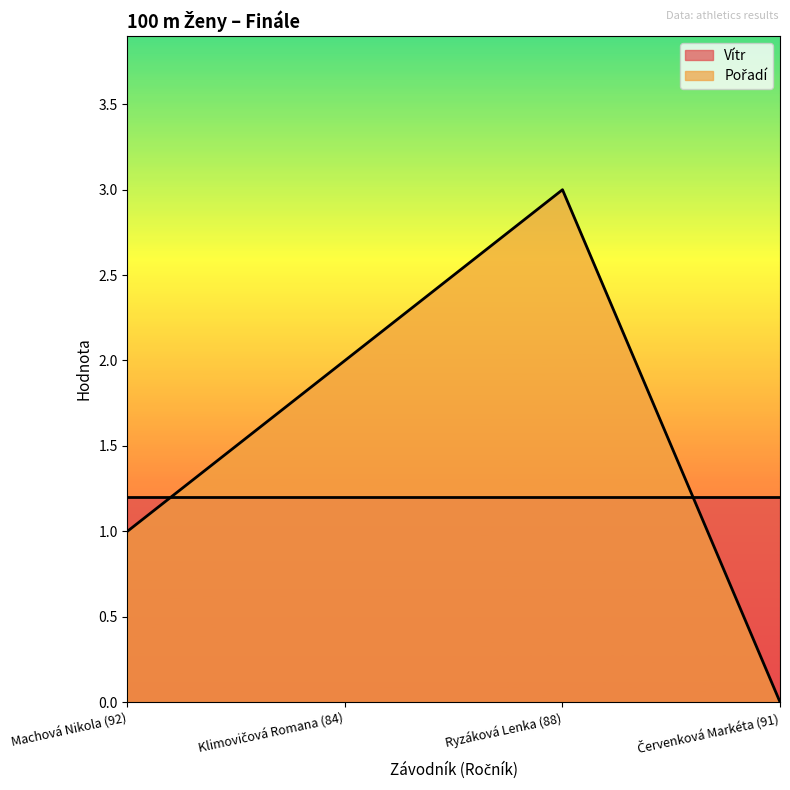

List the labels in order of value, smallest first.

Červenková Markéta (91), Machová Nikola (92), Klimovičová Romana (84), Ryzáková Lenka (88)